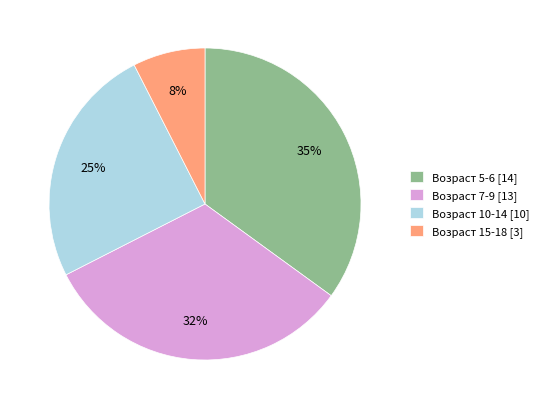

What percentage is the Возраст 10-14 [10] slice, to the nearest percent?

25%